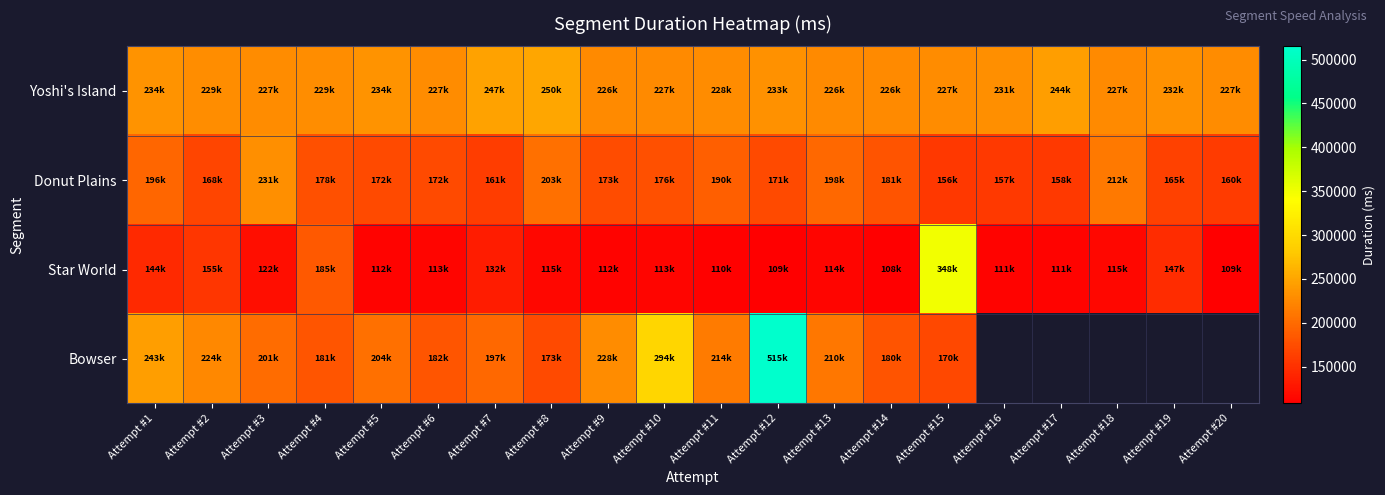

The Yoshi's Island series shows 102177.1 at Attempt #10. True or false?

False